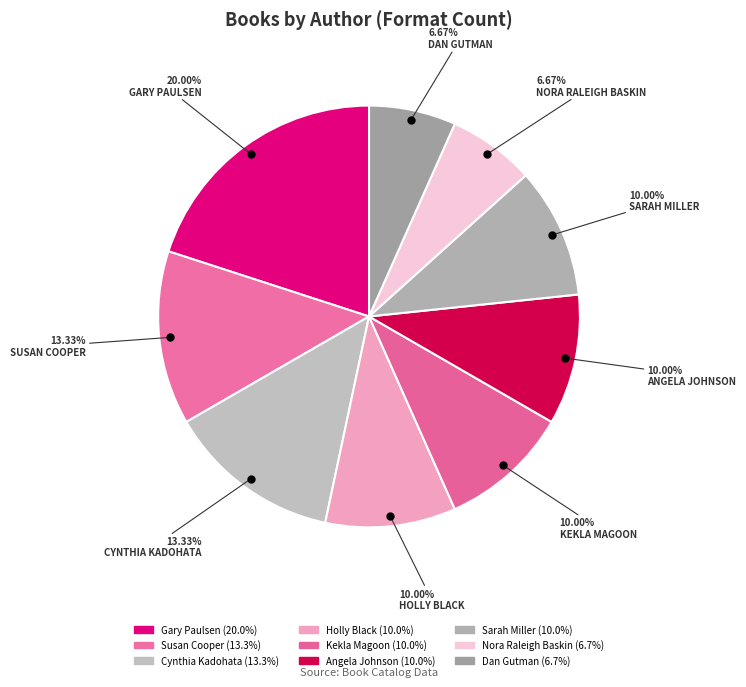

True or false: Holly Black accounts for 16% of the total.

False